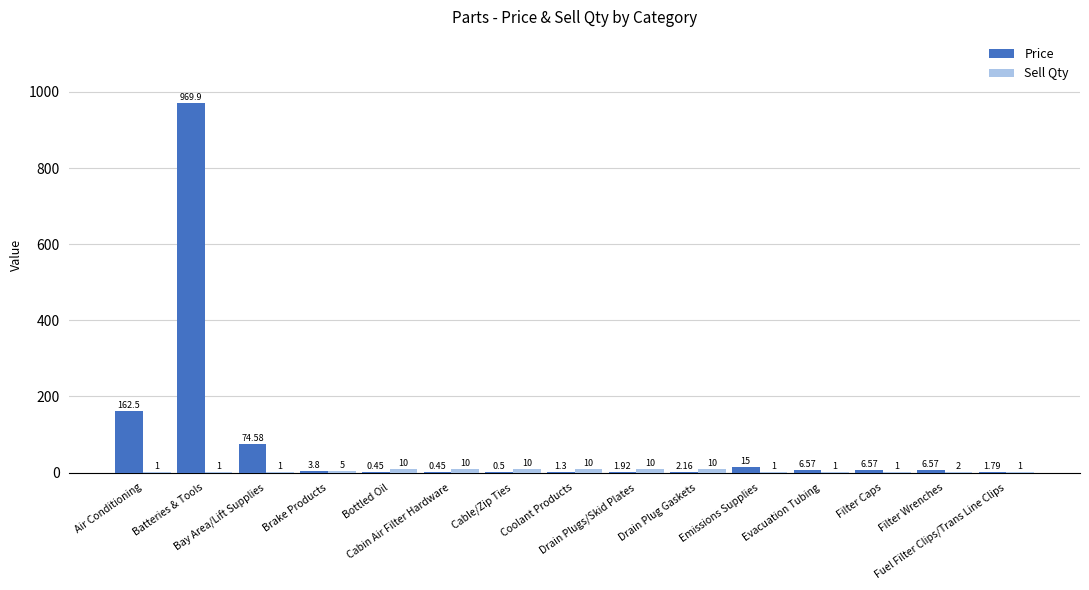

What is the average value of the Sell Qty series?

4.9